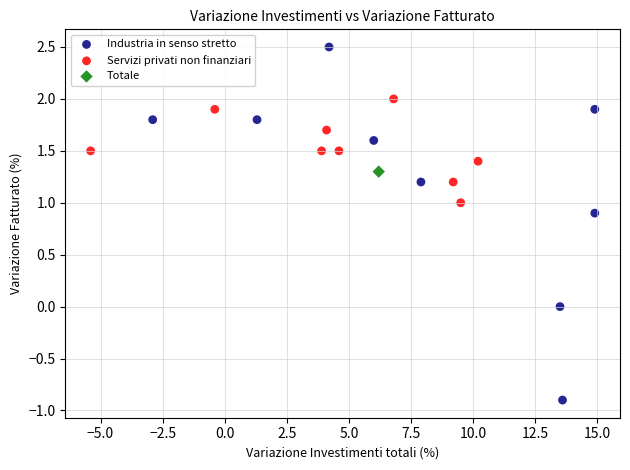

What are all the series names shown in the legend?

Industria in senso stretto, Servizi privati non finanziari, Totale